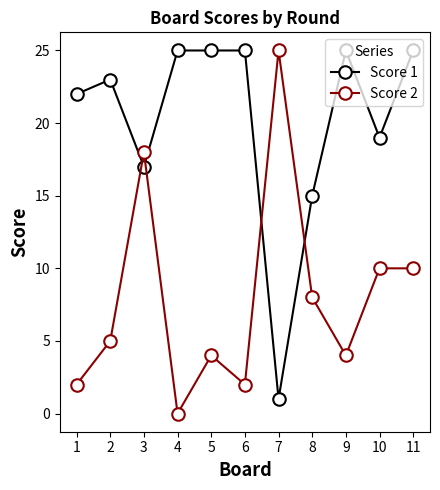

Reading left to right, what are all the values shown in this chart?

Score 1: 1=22	2=23	3=17	4=25	5=25	6=25	7=1	8=15	9=25	10=19	11=25
Score 2: 1=2	2=5	3=18	4=0	5=4	6=2	7=25	8=8	9=4	10=10	11=10